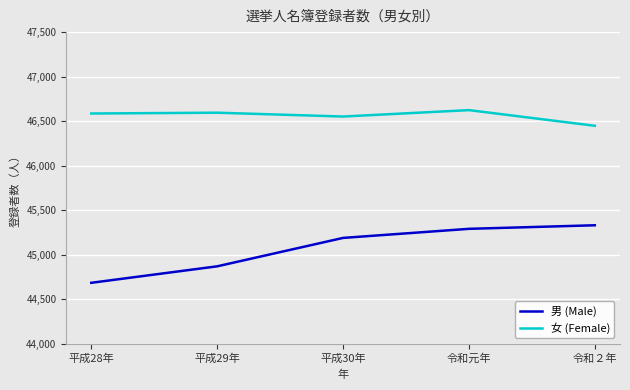

True or false: 男 (Male) and 女 (Female) intersect in this chart.

False